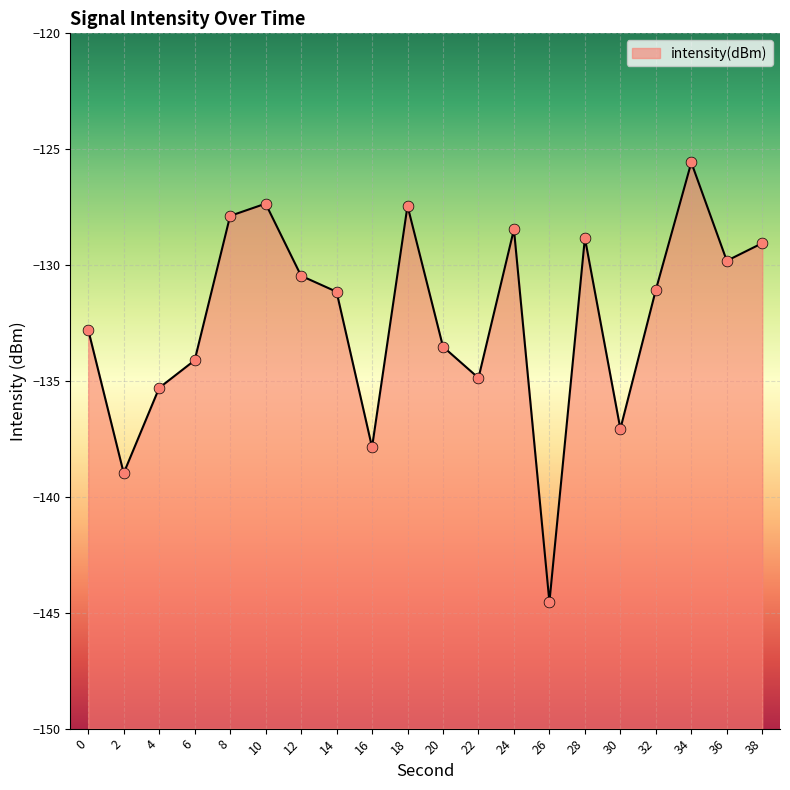

What is the change in value from 12 to 34?

+4.9